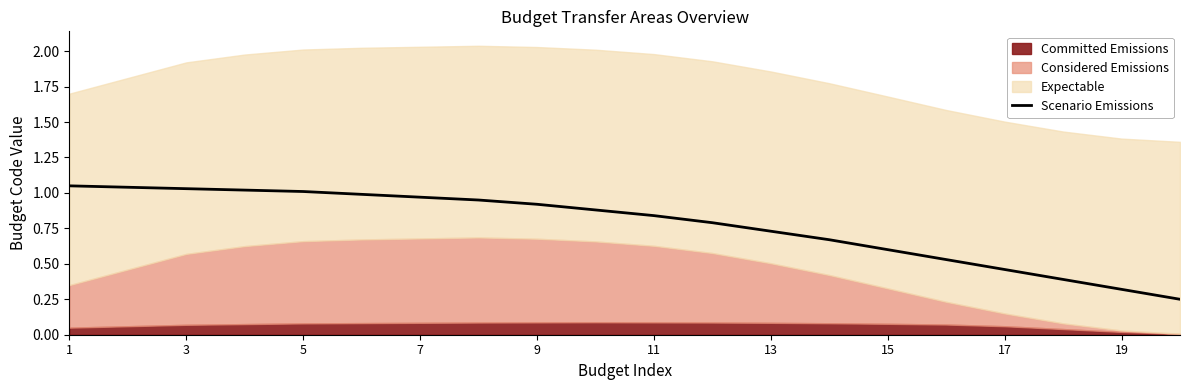

Reading right to left, transcribe all the data shown in this chart.

0.2	0.3	0.4	0.5	0.5	0.6	0.7	0.7	0.8	0.8	0.9	0.9	0.9	1.0	1.0	1.0	1.0	1.0	1.0	1.1